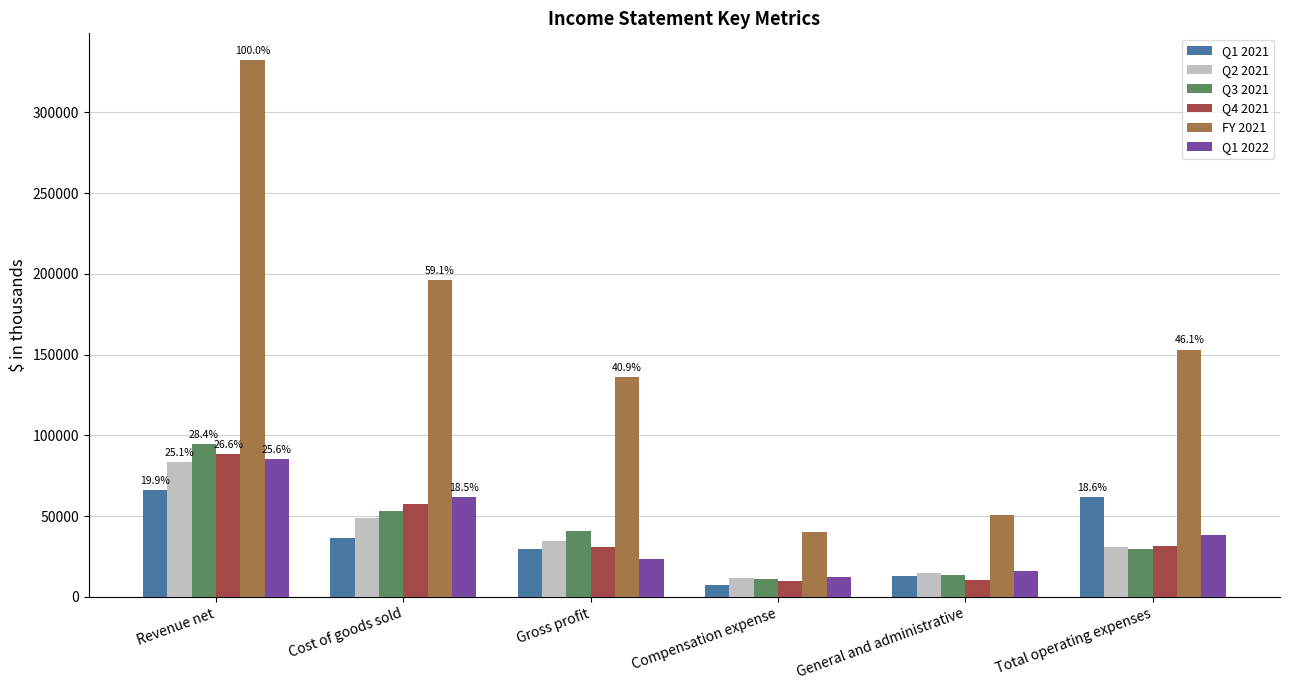

How many data points does each series have?

6